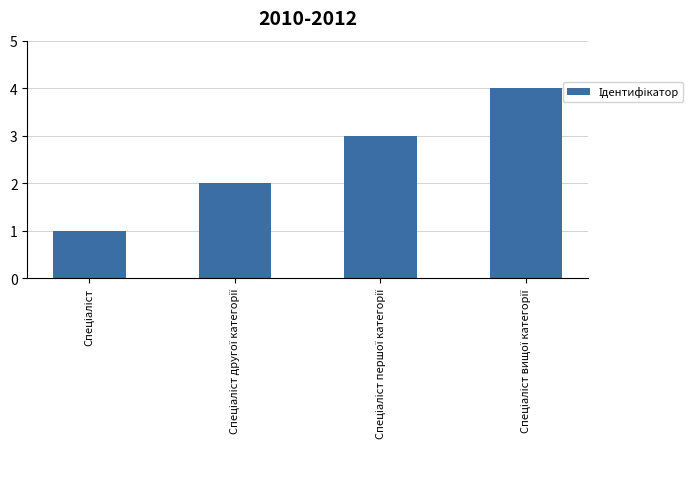

What is the greatest value displayed?

4